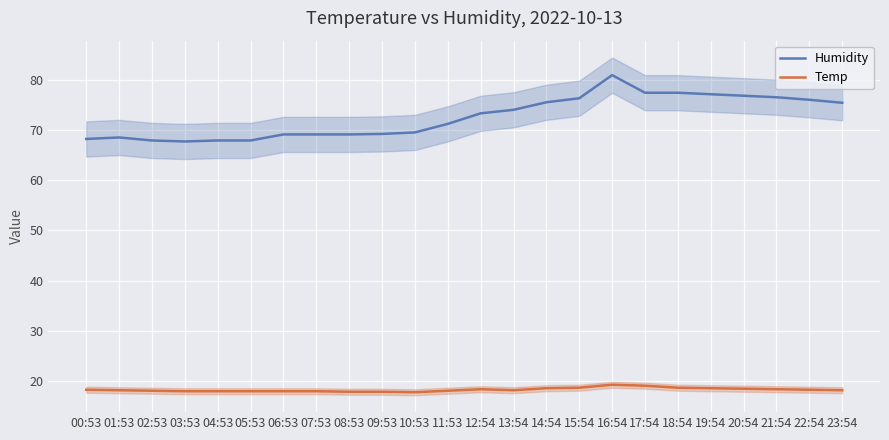

What is the label of the 3rd point from the right?

21:54